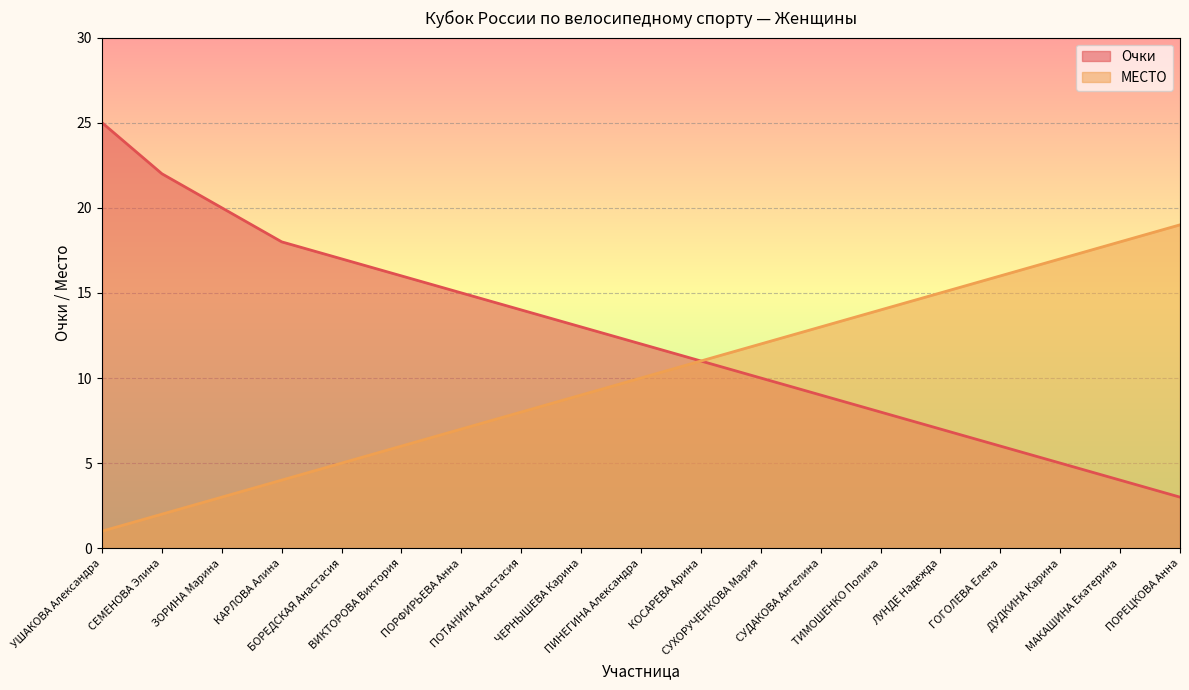

How many lines are shown in the chart?

2